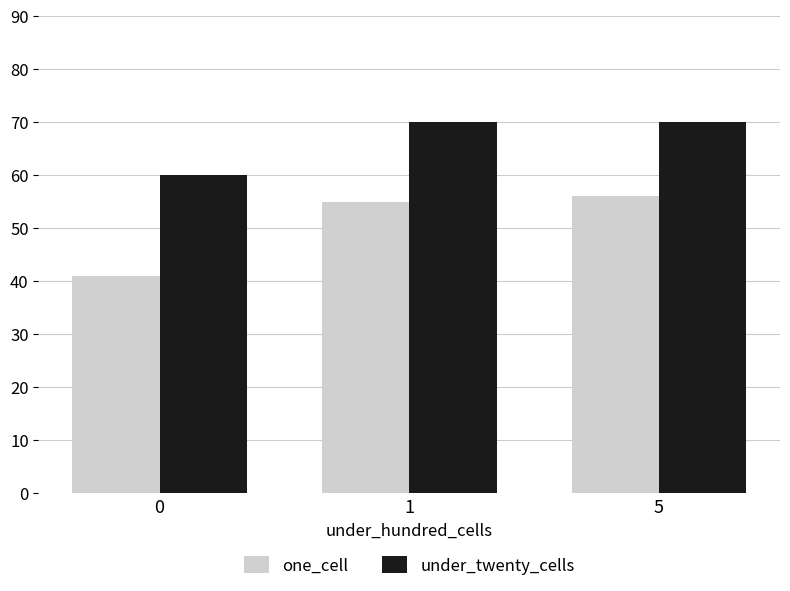

What is the approximate value of under_twenty_cells at 1, to the nearest 5?

70